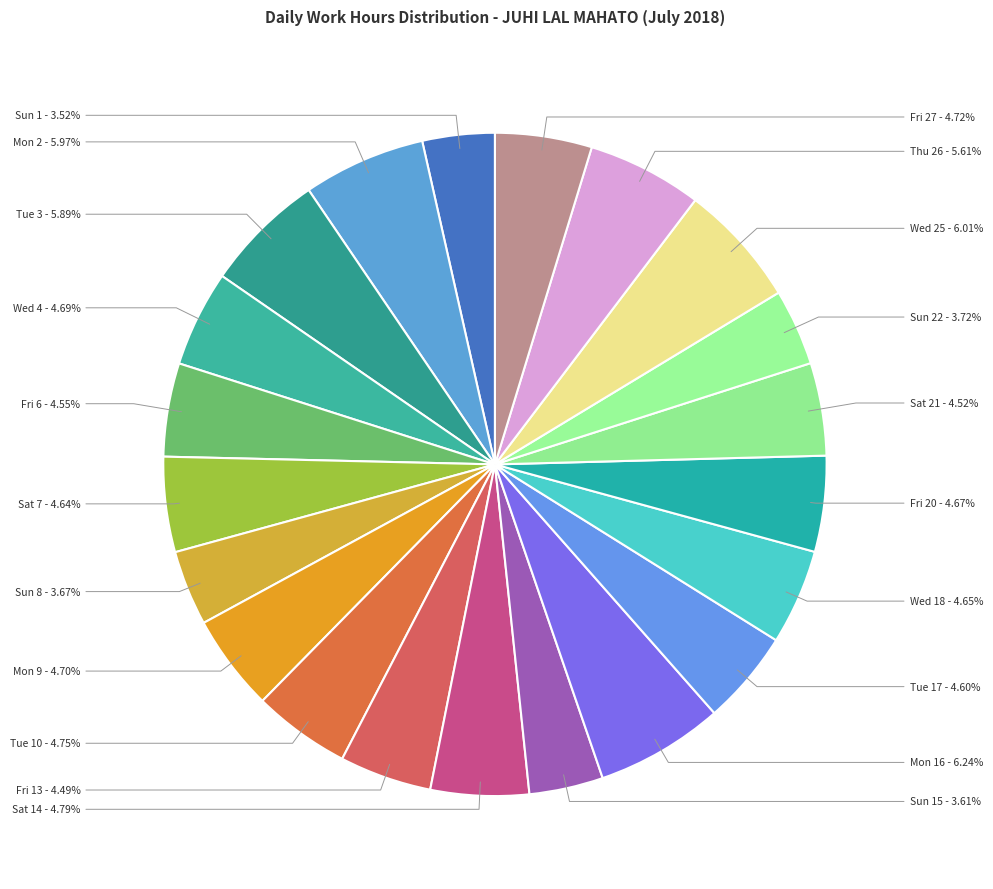

To the nearest percent, what is the average slice percentage?

5%